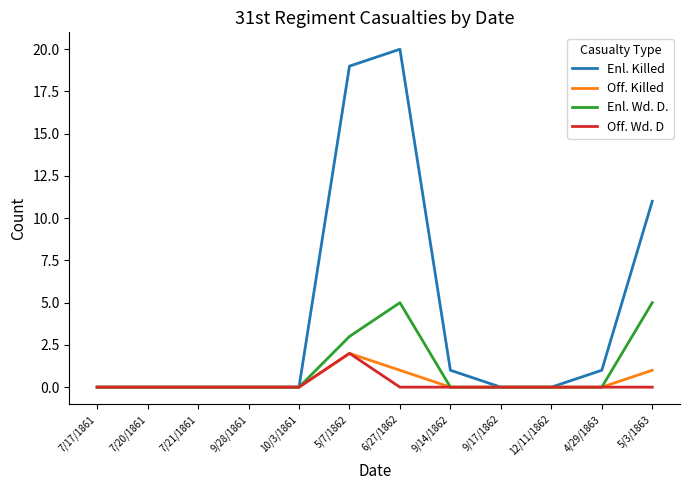

What is the maximum value shown in the chart?

20